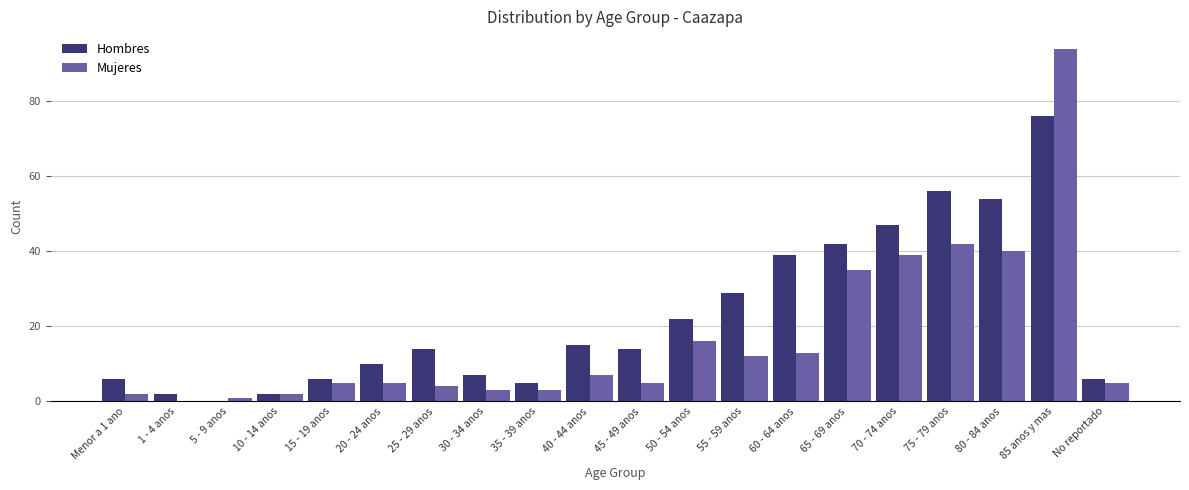

What value does the Hombres series have at 75 - 79 anos?

56